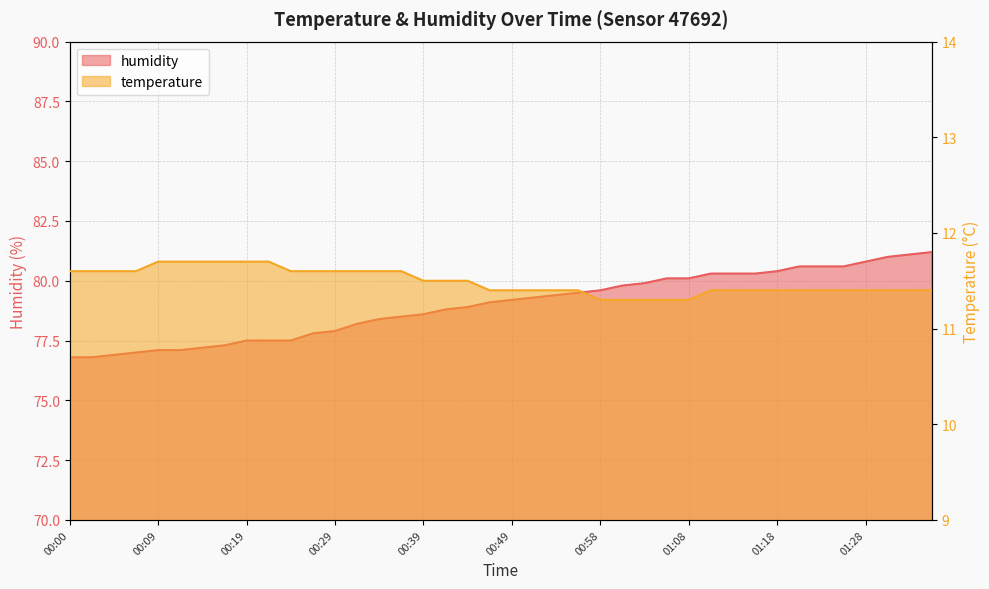

At which category does the chart reach its peak across all series?

01:35